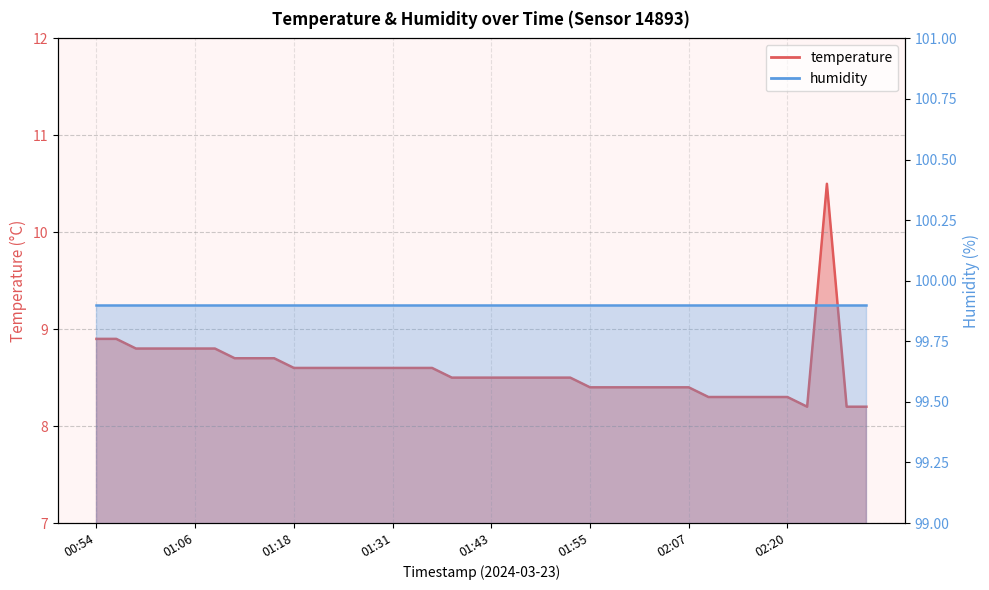

What is the average value?

8.6